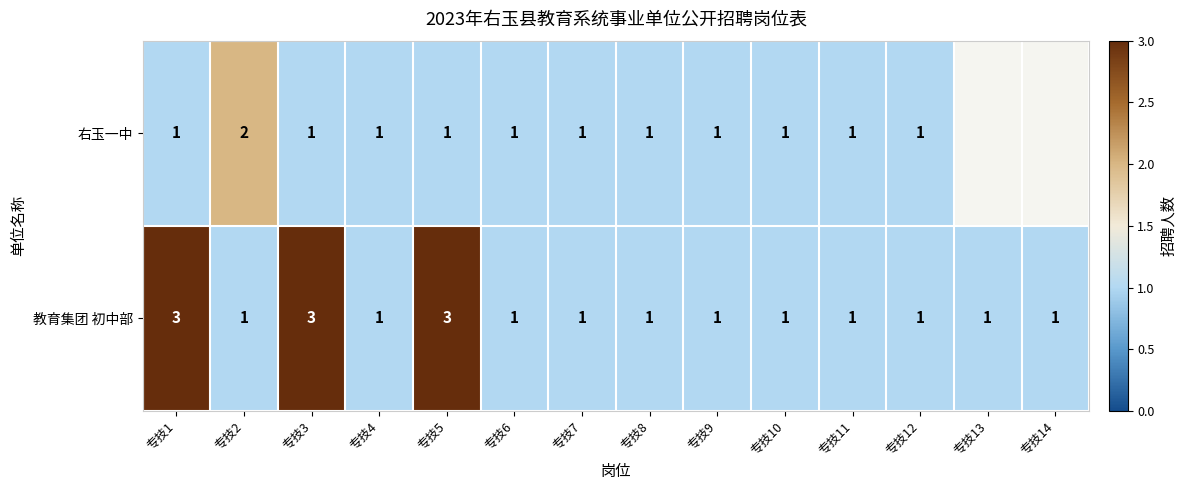

Which label corresponds to the largest value in the chart?

专技1